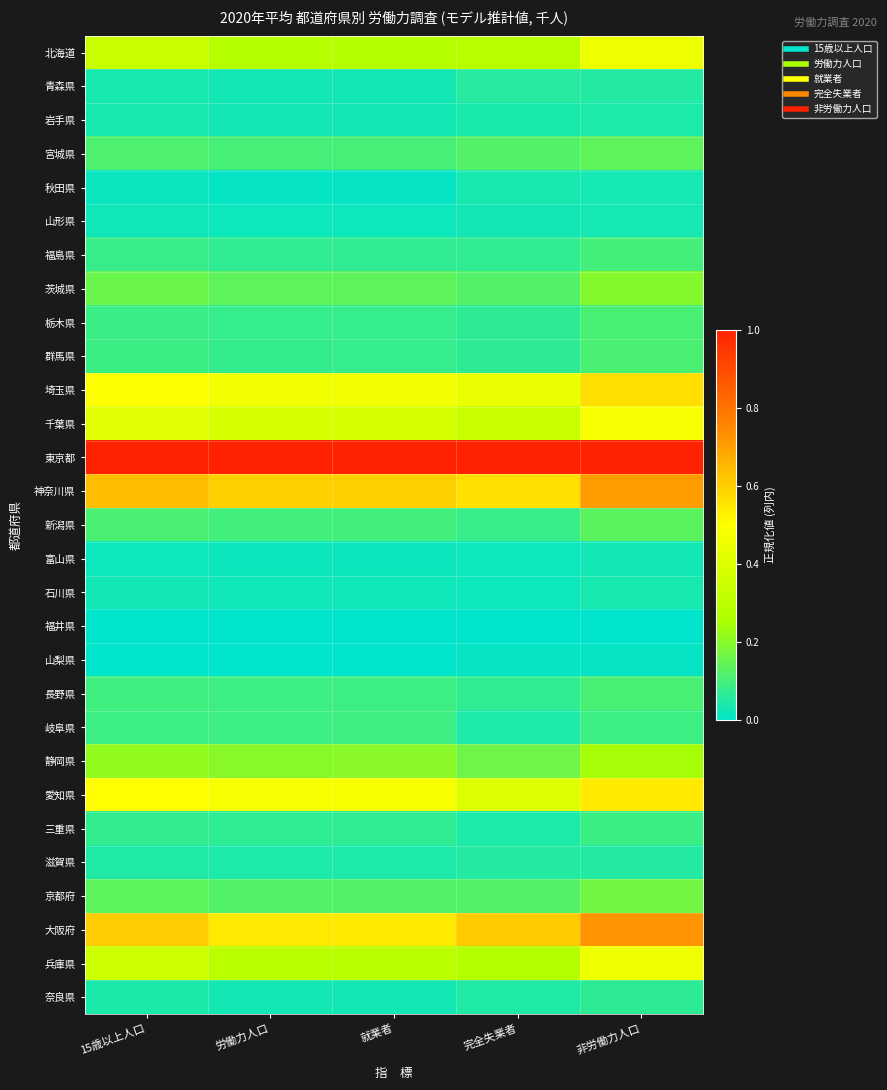

Reading left to right, what are all the values shown in this chart?

北海道: 15歳以上人口=0.3	労働力人口=0.3	就業者=0.3	完全失業者=0.3	非労働力人口=0.5
青森県: 15歳以上人口=0.0	労働力人口=0.0	就業者=0.0	完全失業者=0.1	非労働力人口=0.1
岩手県: 15歳以上人口=0.0	労働力人口=0.0	就業者=0.0	完全失業者=0.0	非労働力人口=0.0
宮城県: 15歳以上人口=0.1	労働力人口=0.1	就業者=0.1	完全失業者=0.1	非労働力人口=0.1
秋田県: 15歳以上人口=0.0	労働力人口=0.0	就業者=0.0	完全失業者=0.0	非労働力人口=0.0
山形県: 15歳以上人口=0.0	労働力人口=0.0	就業者=0.0	完全失業者=0.0	非労働力人口=0.0
福島県: 15歳以上人口=0.1	労働力人口=0.1	就業者=0.1	完全失業者=0.1	非労働力人口=0.1
茨城県: 15歳以上人口=0.2	労働力人口=0.1	就業者=0.1	完全失業者=0.1	非労働力人口=0.2
栃木県: 15歳以上人口=0.1	労働力人口=0.1	就業者=0.1	完全失業者=0.1	非労働力人口=0.1
群馬県: 15歳以上人口=0.1	労働力人口=0.1	就業者=0.1	完全失業者=0.1	非労働力人口=0.1
埼玉県: 15歳以上人口=0.5	労働力人口=0.5	就業者=0.5	完全失業者=0.4	非労働力人口=0.6
千葉県: 15歳以上人口=0.4	労働力人口=0.4	就業者=0.4	完全失業者=0.3	非労働力人口=0.5
東京都: 15歳以上人口=1.0	労働力人口=1.0	就業者=1.0	完全失業者=1.0	非労働力人口=1.0
神奈川県: 15歳以上人口=0.6	労働力人口=0.6	就業者=0.6	完全失業者=0.6	非労働力人口=0.7
新潟県: 15歳以上人口=0.1	労働力人口=0.1	就業者=0.1	完全失業者=0.1	非労働力人口=0.1
富山県: 15歳以上人口=0.0	労働力人口=0.0	就業者=0.0	完全失業者=0.0	非労働力人口=0.0
石川県: 15歳以上人口=0.0	労働力人口=0.0	就業者=0.0	完全失業者=0.0	非労働力人口=0.0
福井県: 15歳以上人口=0.0	労働力人口=0.0	就業者=0.0	完全失業者=0.0	非労働力人口=0.0
山梨県: 15歳以上人口=0.0	労働力人口=0.0	就業者=0.0	完全失業者=0.0	非労働力人口=0.0
長野県: 15歳以上人口=0.1	労働力人口=0.1	就業者=0.1	完全失業者=0.1	非労働力人口=0.1
岐阜県: 15歳以上人口=0.1	労働力人口=0.1	就業者=0.1	完全失業者=0.0	非労働力人口=0.1
静岡県: 15歳以上人口=0.2	労働力人口=0.2	就業者=0.2	完全失業者=0.2	非労働力人口=0.2
愛知県: 15歳以上人口=0.5	労働力人口=0.5	就業者=0.5	完全失業者=0.4	非労働力人口=0.5
三重県: 15歳以上人口=0.1	労働力人口=0.1	就業者=0.1	完全失業者=0.0	非労働力人口=0.1
滋賀県: 15歳以上人口=0.0	労働力人口=0.0	就業者=0.0	完全失業者=0.1	非労働力人口=0.1
京都府: 15歳以上人口=0.1	労働力人口=0.1	就業者=0.1	完全失業者=0.1	非労働力人口=0.2
大阪府: 15歳以上人口=0.6	労働力人口=0.5	就業者=0.5	完全失業者=0.6	非労働力人口=0.7
兵庫県: 15歳以上人口=0.4	労働力人口=0.3	就業者=0.3	完全失業者=0.3	非労働力人口=0.5
奈良県: 15歳以上人口=0.0	労働力人口=0.0	就業者=0.0	完全失業者=0.0	非労働力人口=0.1